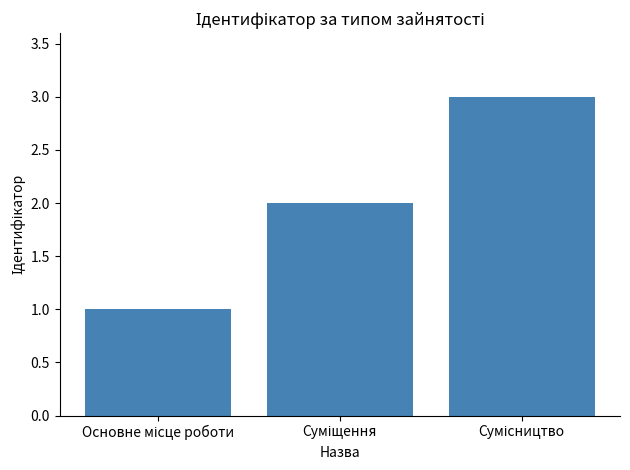

What is the difference between the second highest and minimum values?

1